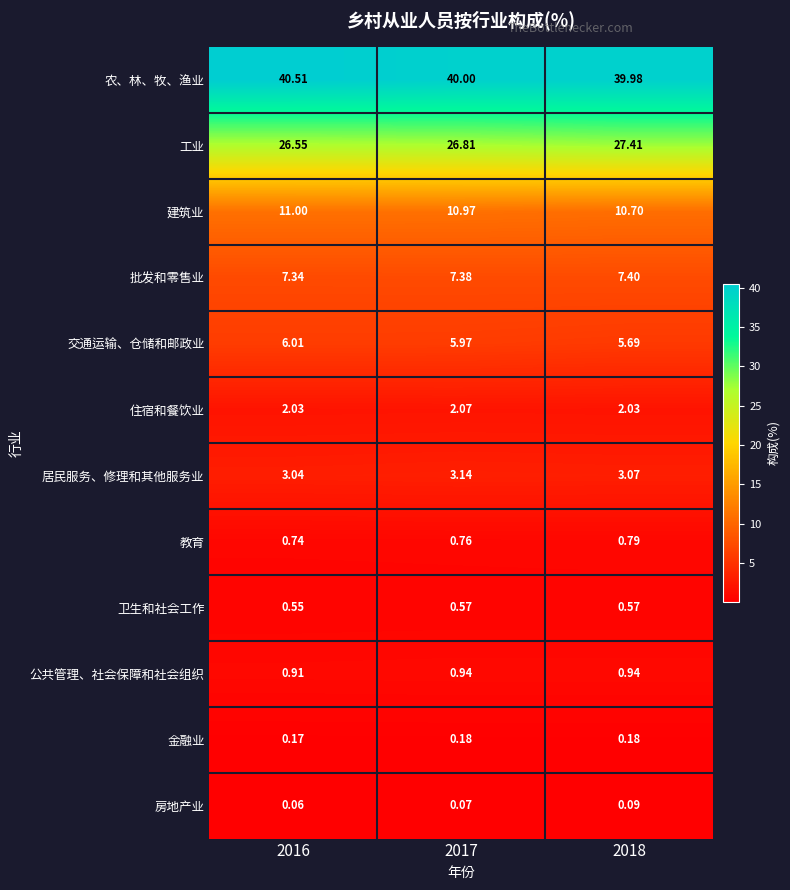

Which category has the highest value across all series?

2016